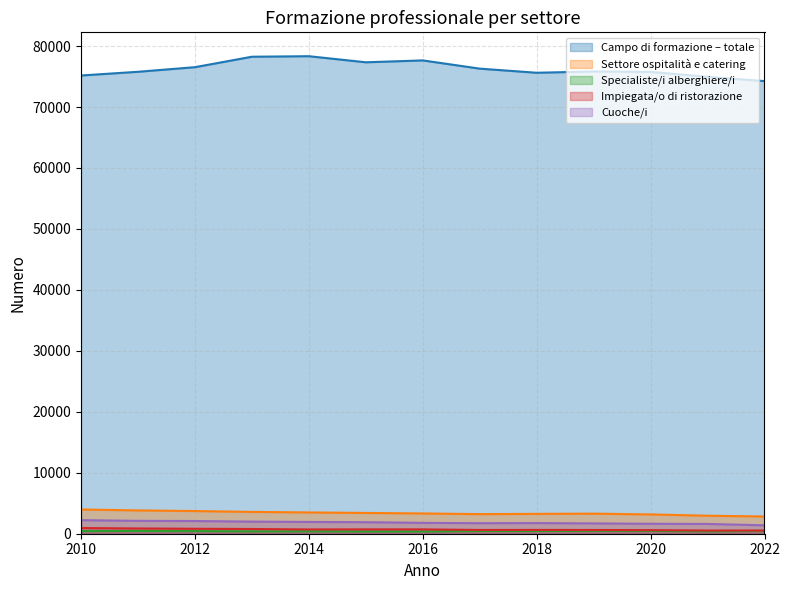

In Specialiste/i alberghiere/i, how many points are lower than both neighbors (excluding endpoints)?

3